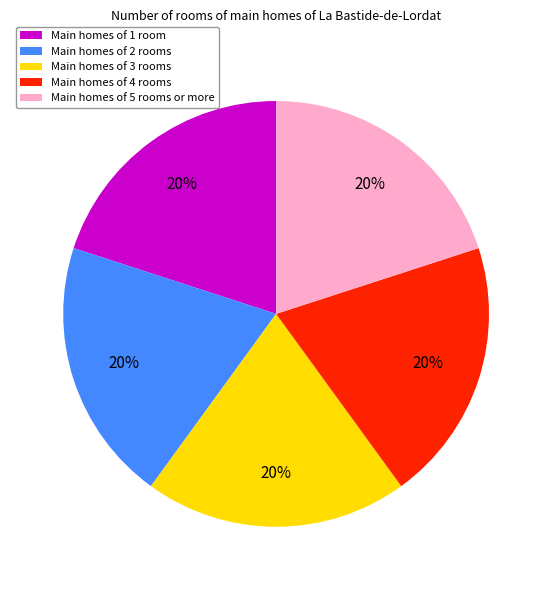

Count the number of slices in the pie.

5